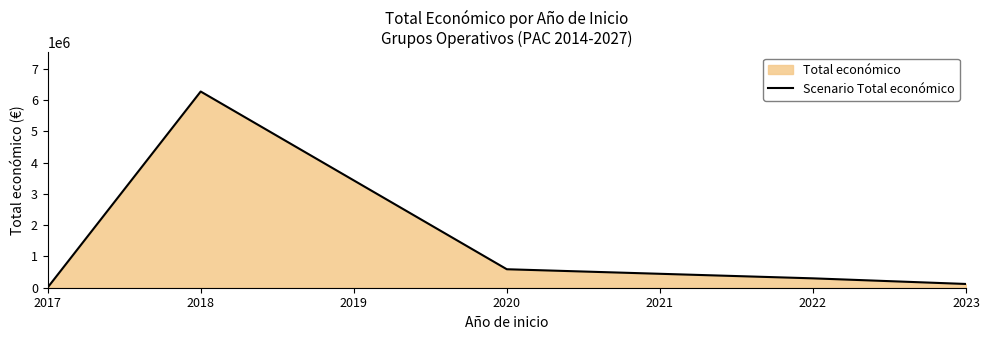

What is the difference between the maximum and minimum values?

6269339